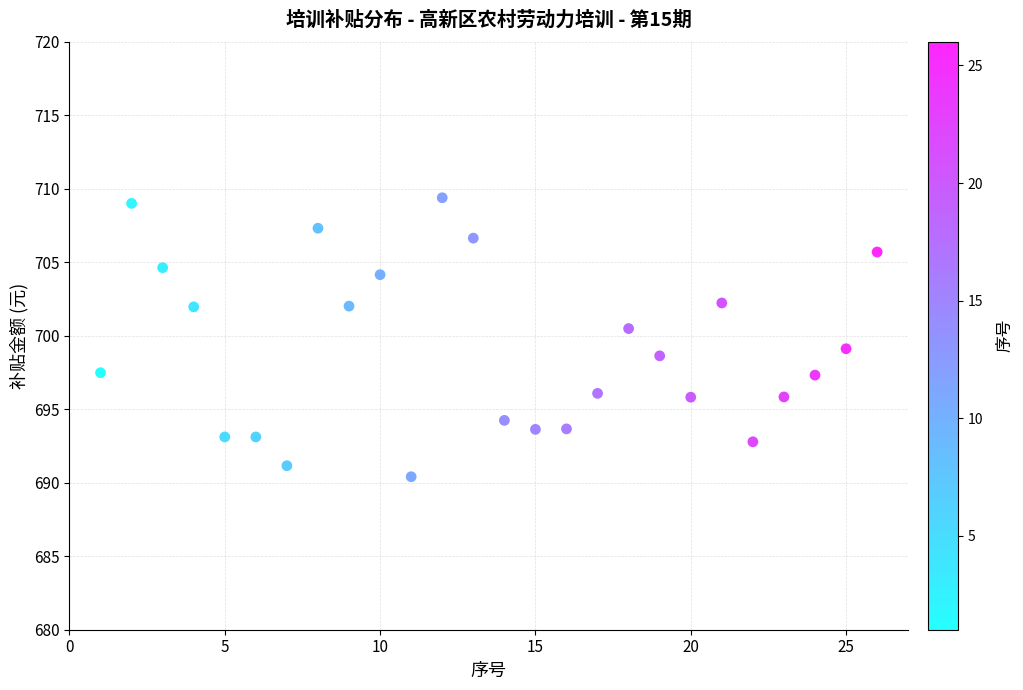

What is the range of X values (max minus min)?

25.0